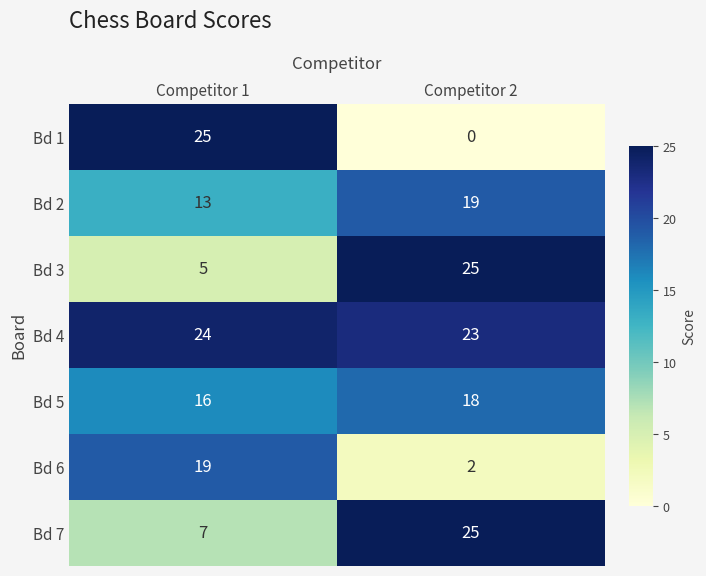

Reading left to right, extract all data points from this chart.

Bd 1: 25	0
Bd 2: 13	19
Bd 3: 5	25
Bd 4: 24	23
Bd 5: 16	18
Bd 6: 19	2
Bd 7: 7	25